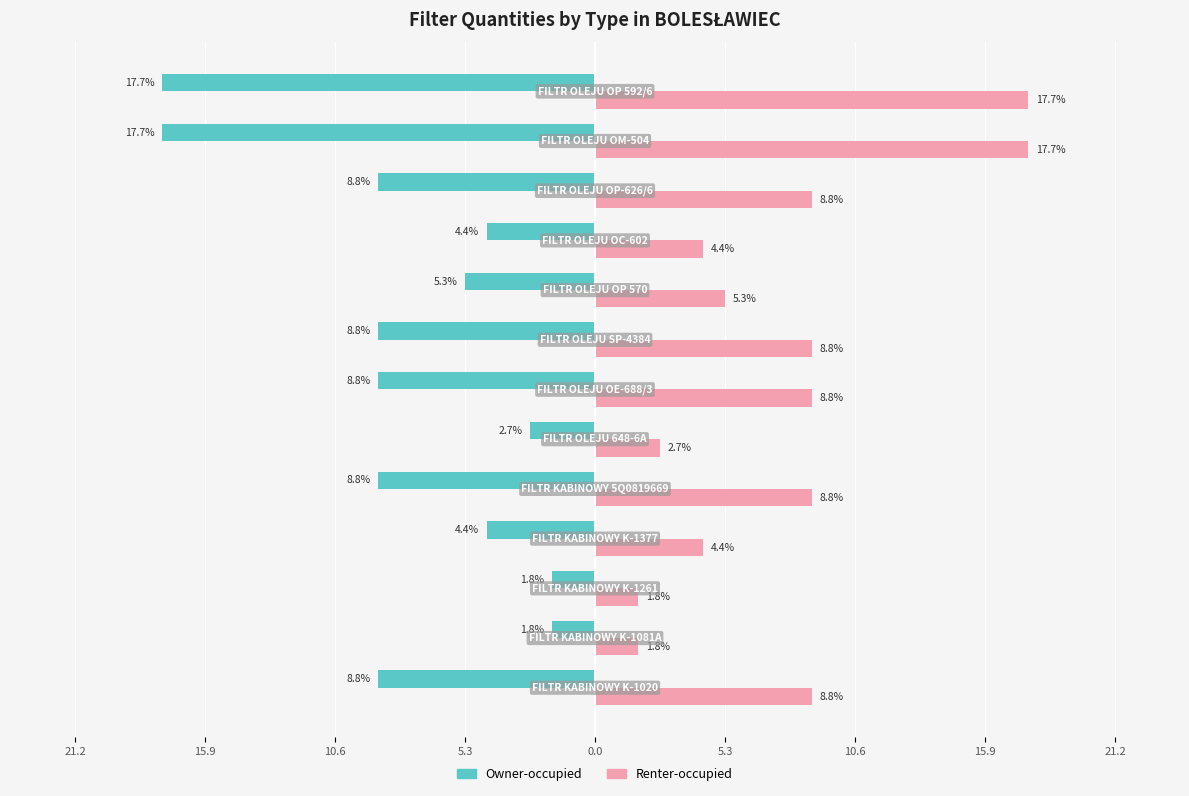

What are all the series names shown in the legend?

Owner-occupied, Renter-occupied